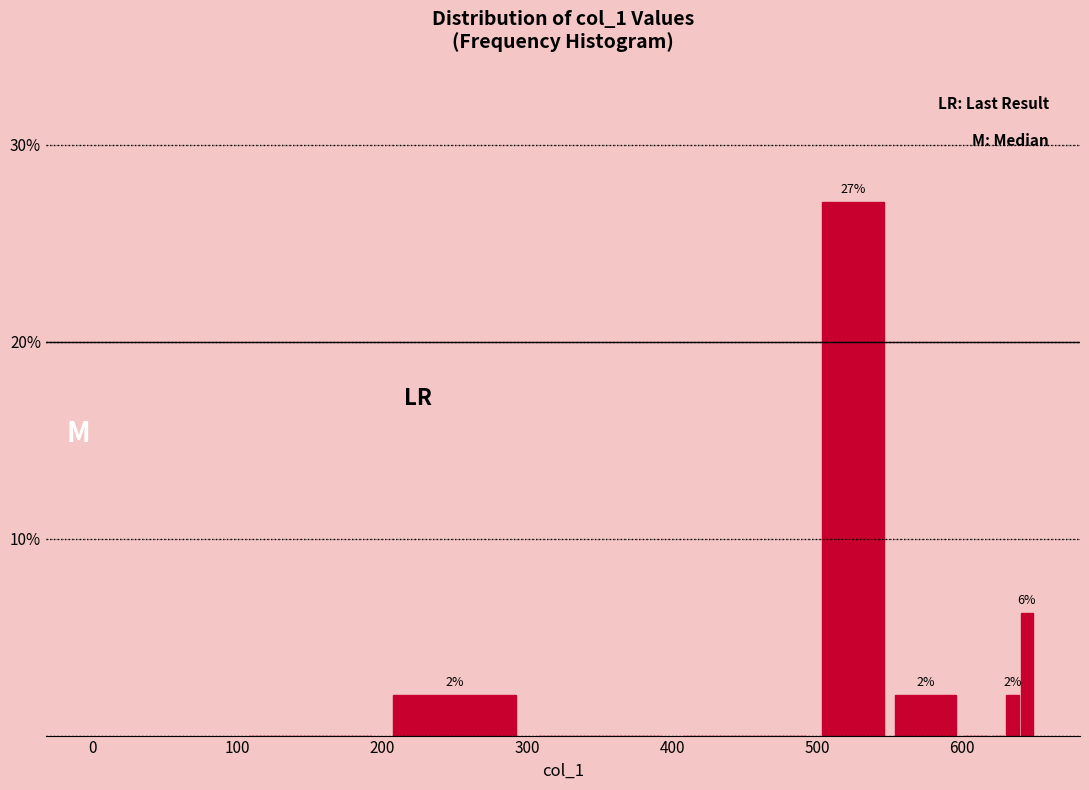

Read against the x-axis, roughly where is the centre of the tallest bar?

530